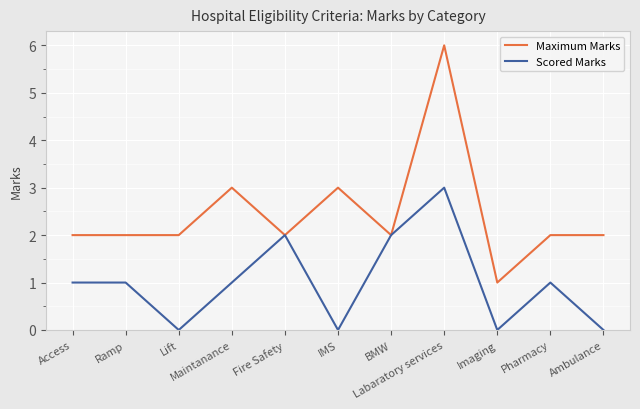

What is the minimum value for Maximum Marks?

1